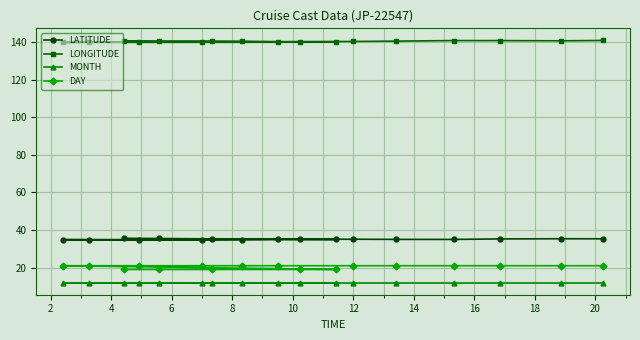

What is the minimum value for MONTH?

12.0